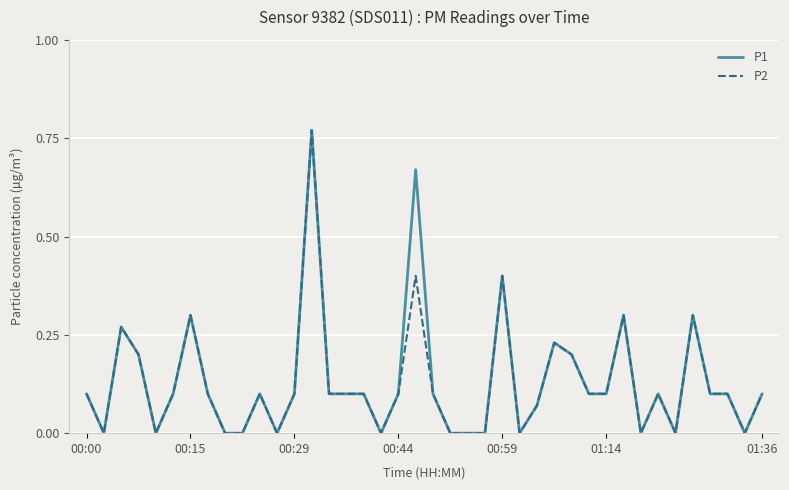

List the series in order of their overall mean, lowest first.

P2, P1